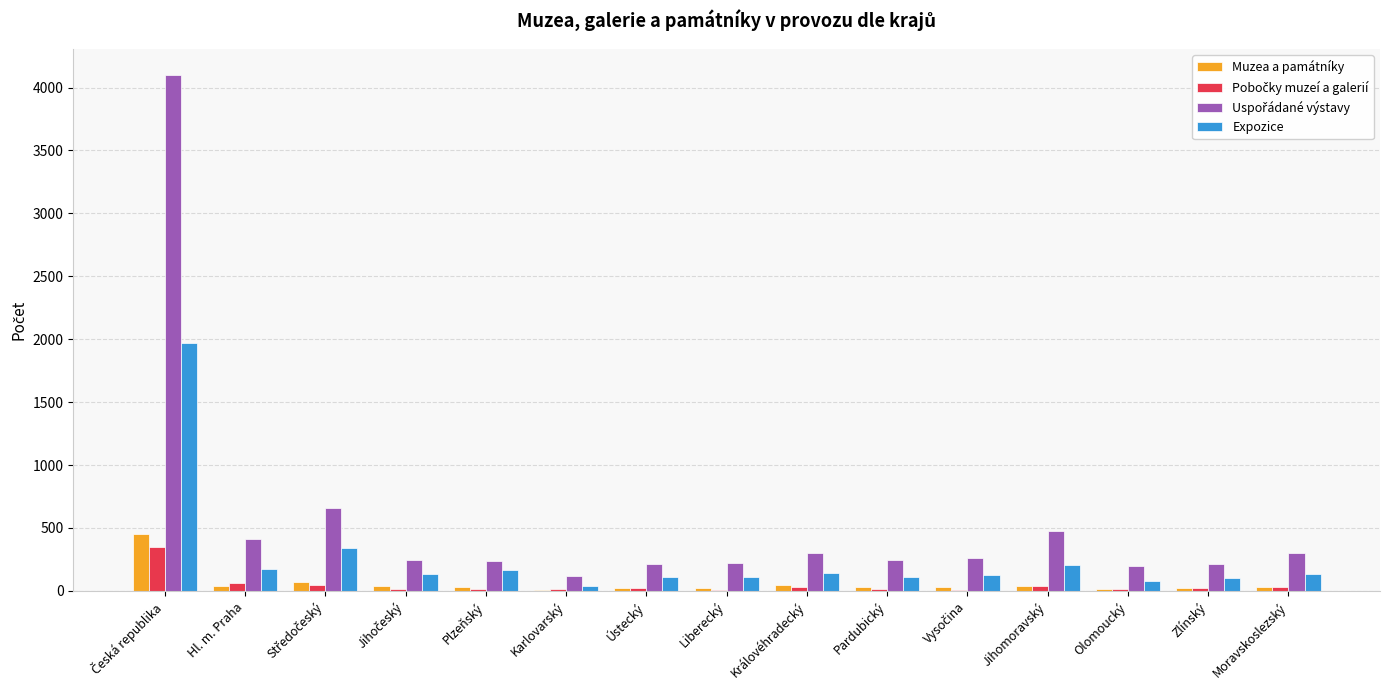

What is the sum of all Muzea a památníky values?

898